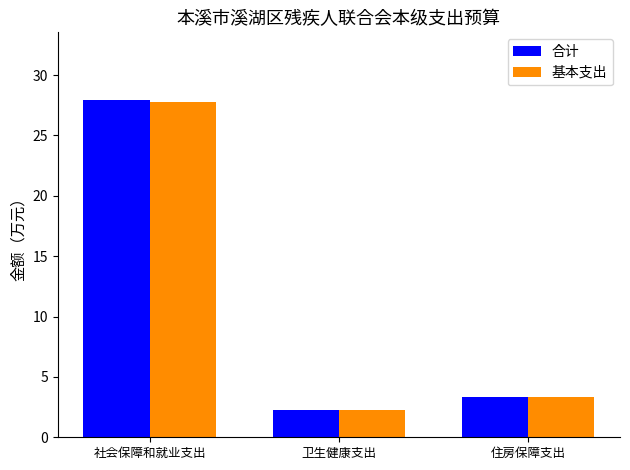

Rank the categories by 合计 value from highest to lowest.

社会保障和就业支出, 住房保障支出, 卫生健康支出